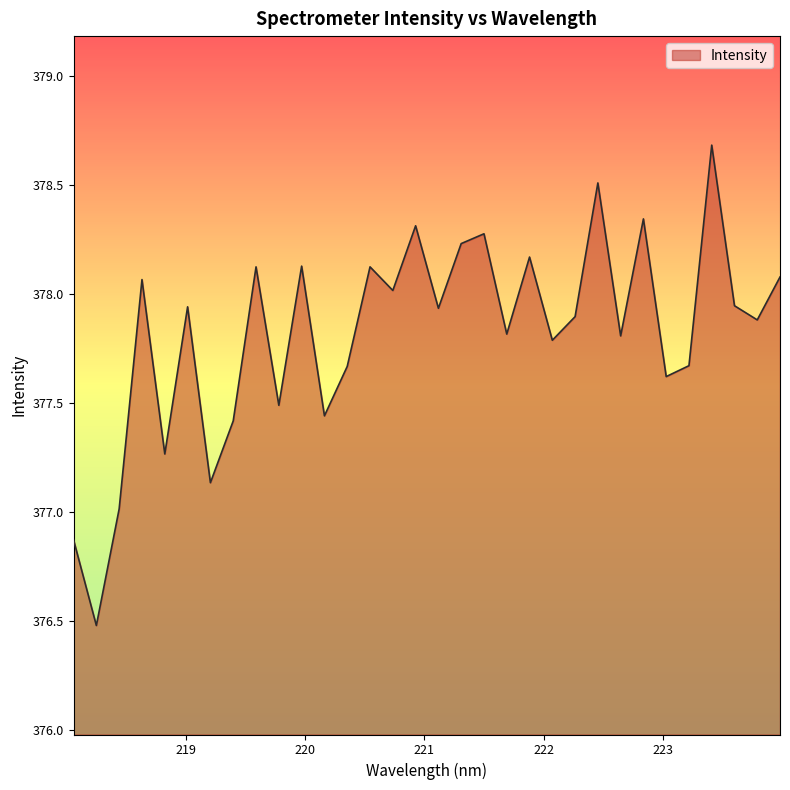

What is the difference between the maximum and minimum values?

2.2